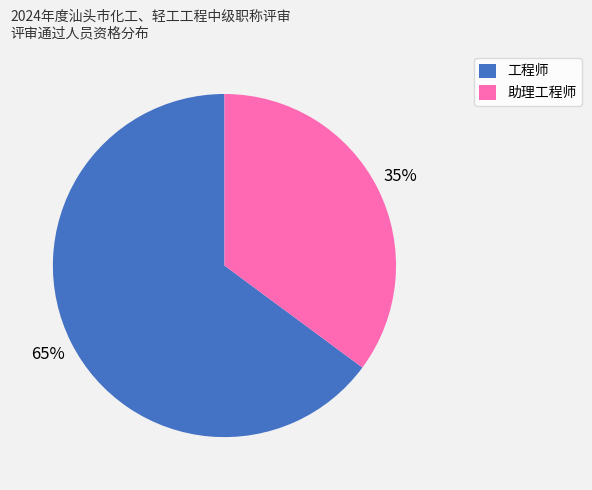

Which category has the smallest portion of the pie?

助理工程师